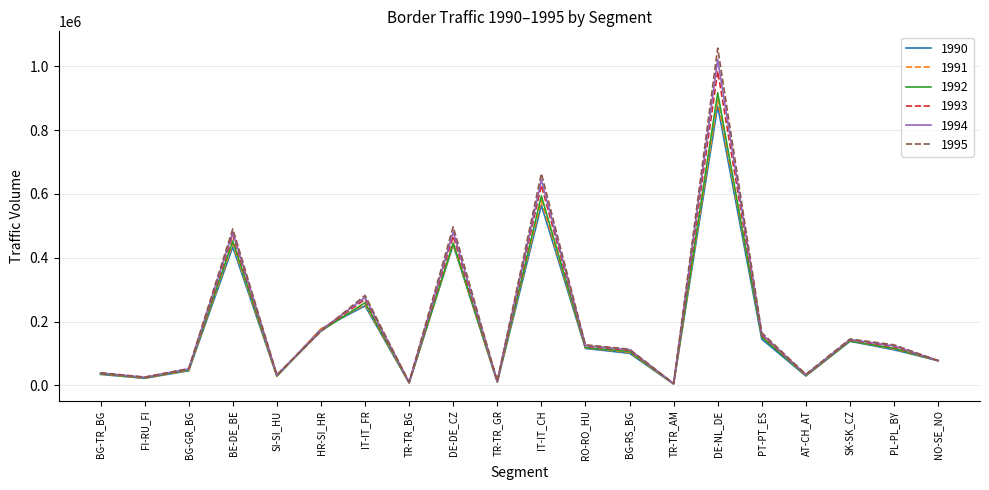

True or false: 1993 has a value of 372646 at IT-IT_FR.

False